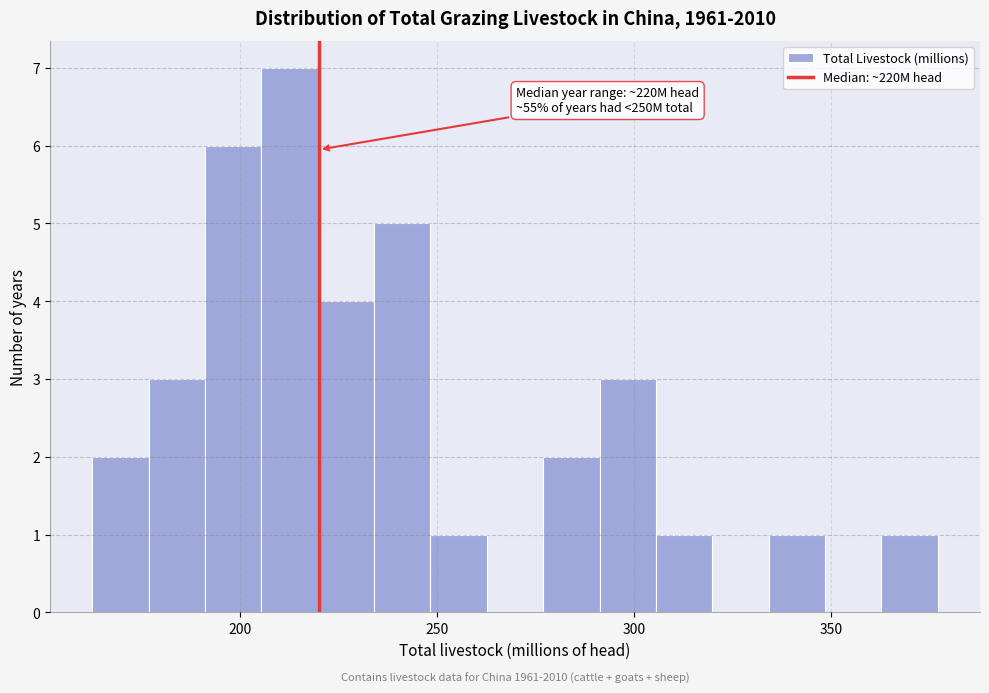

Read against the x-axis, roughly where is the centre of the tallest bar?

215